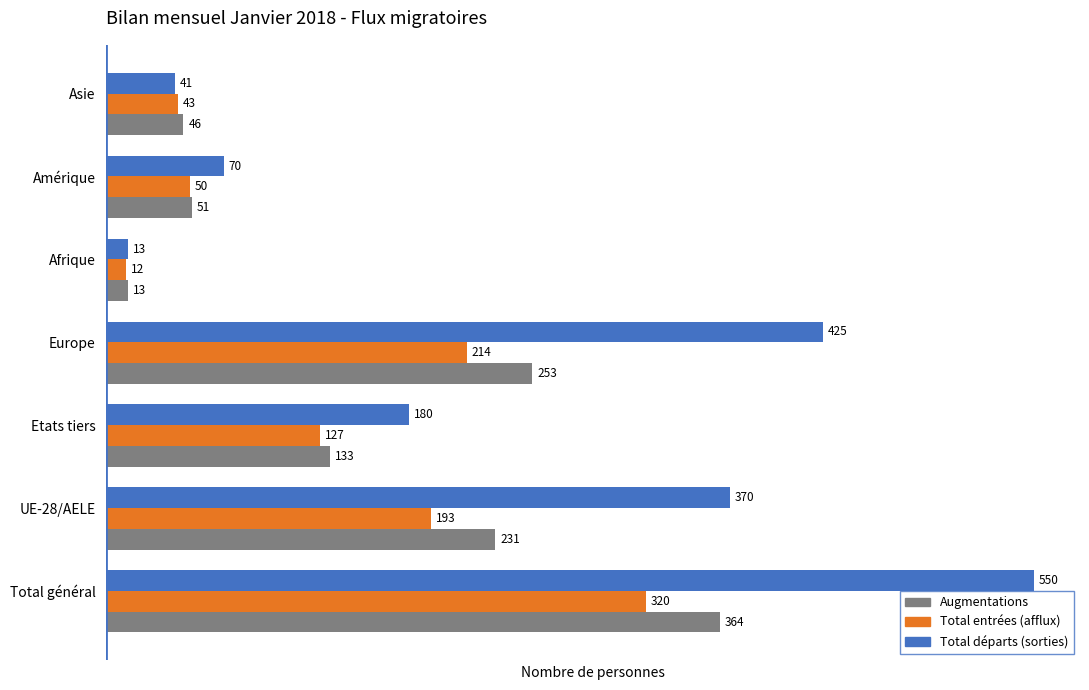

Count the number of categories in the chart.

7